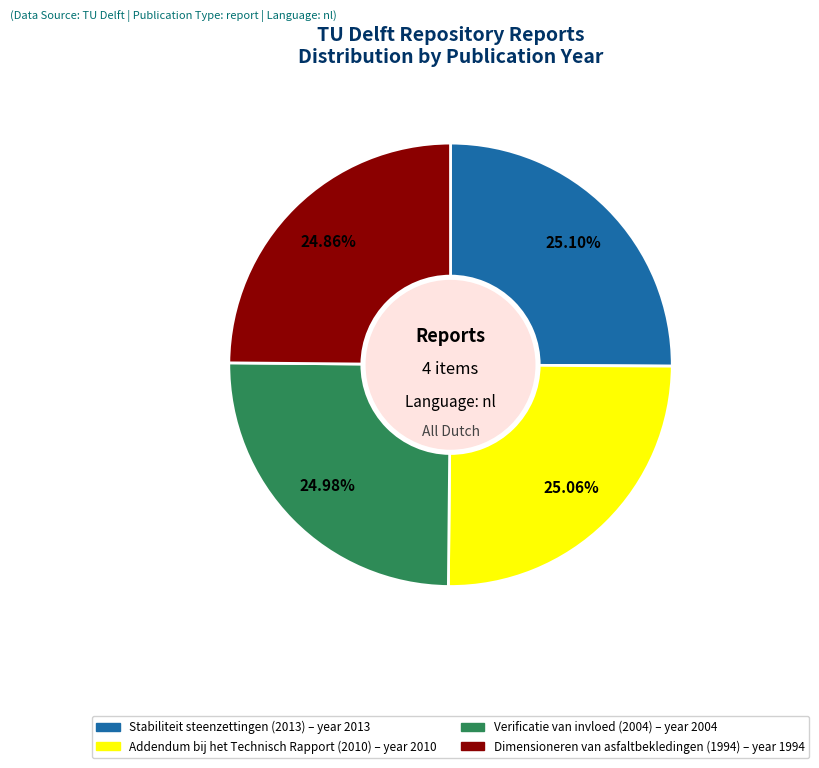

To the nearest percent, what is the average slice percentage?

25%